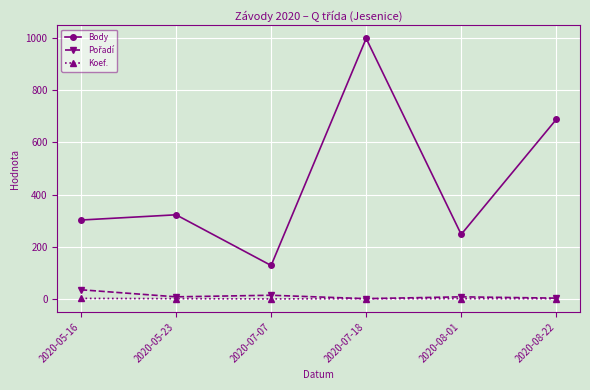

Where is the first local minimum for Body?

2020-07-07